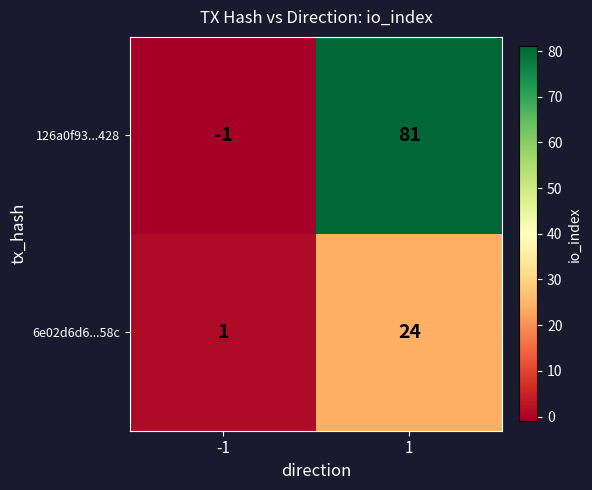

The value of 6e02d6d6...58c at -1 is 1. True or false?

True